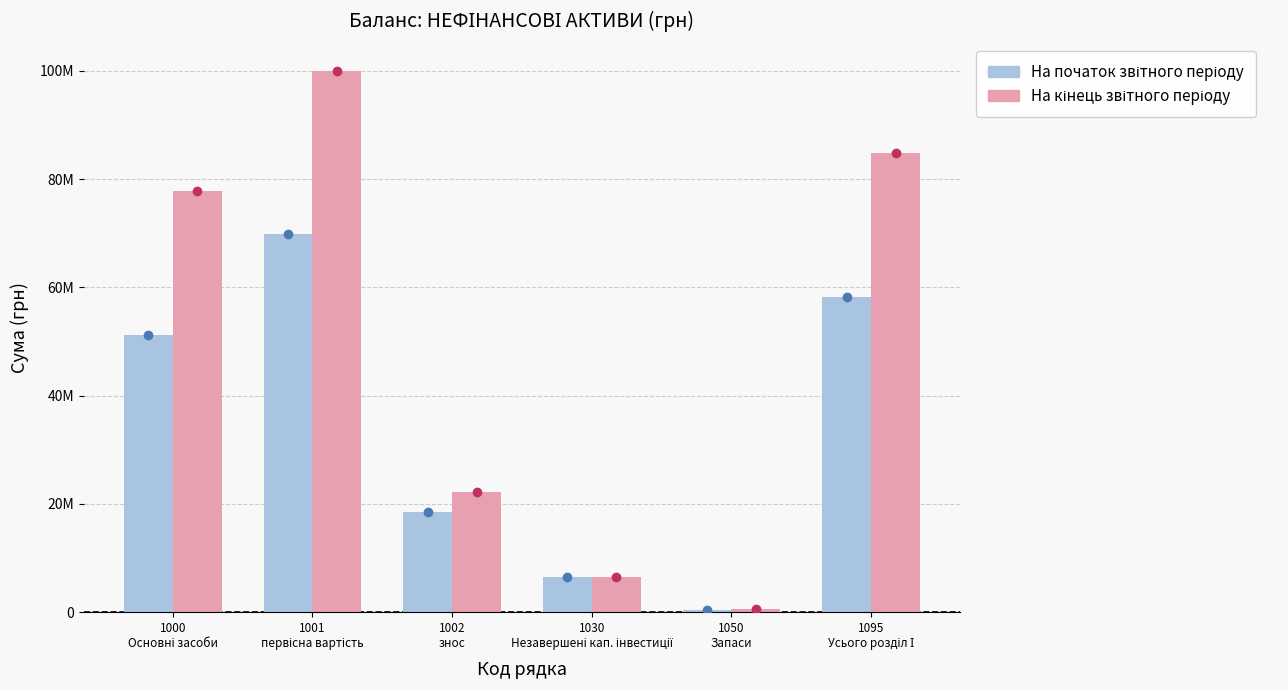

Which series has the largest total across all categories?

На кінець звітного періоду